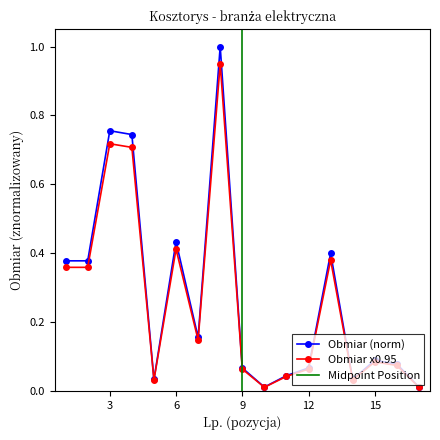

What is the maximum value for Obmiar (norm)?

1.0